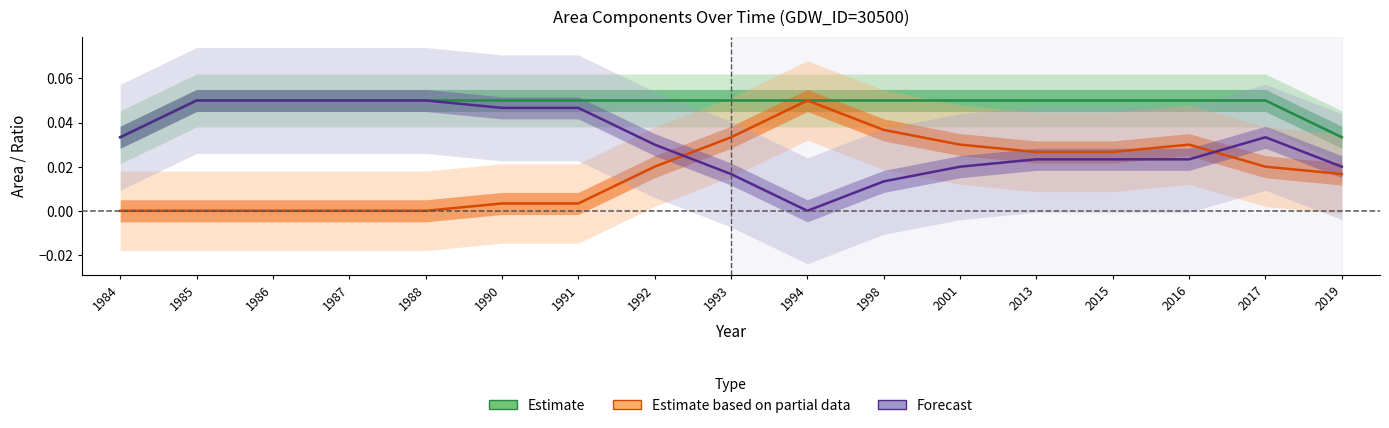

What value does the Estimate series have at 1992?

0.1